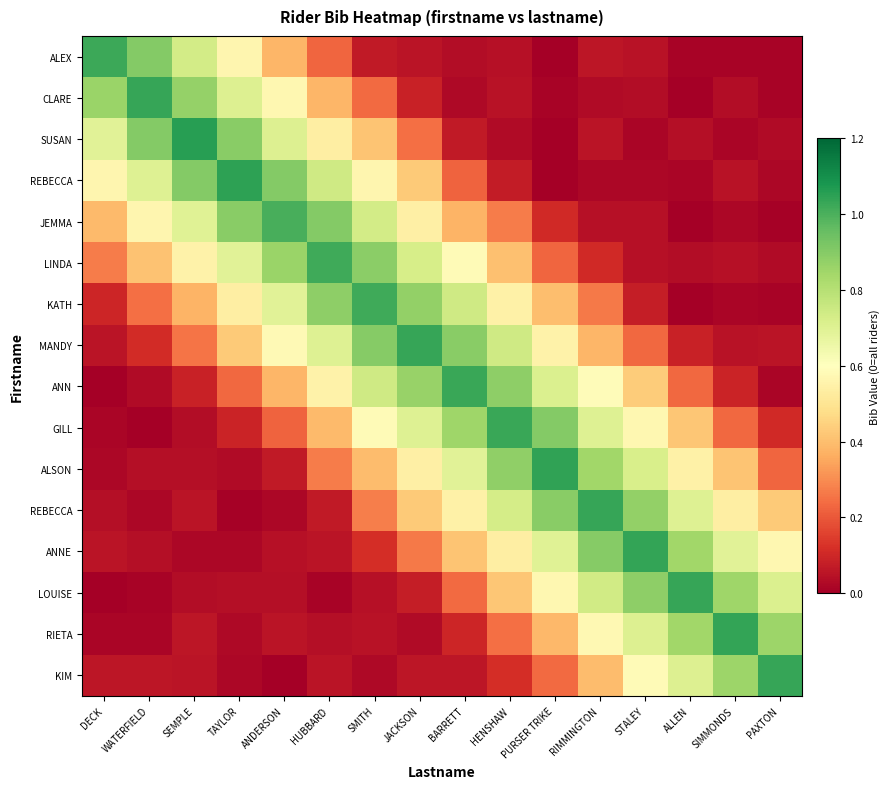

At which category is the sum across all series the highest?

SMITH